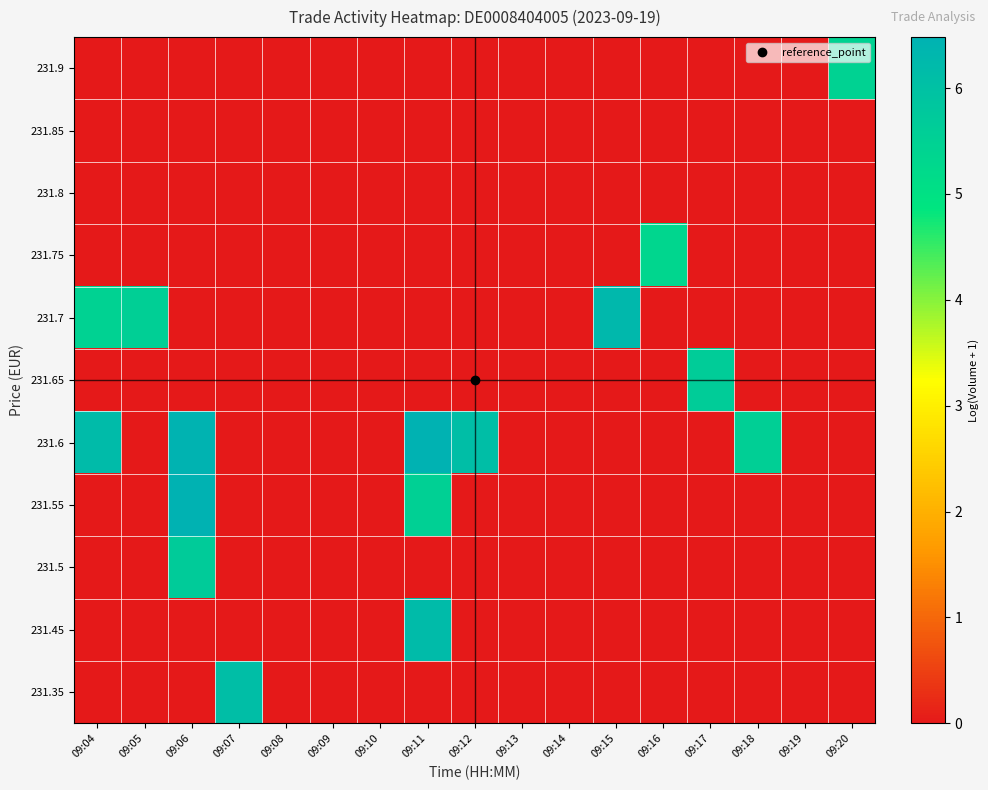

Reading left to right, transcribe all the data shown in this chart.

231.35: 09:04=0.0	09:05=0.0	09:06=0.0	09:07=6.1	09:08=0.0	09:09=0.0	09:10=0.0	09:11=0.0	09:12=0.0	09:13=0.0	09:14=0.0	09:15=0.0	09:16=0.0	09:17=0.0	09:18=0.0	09:19=0.0	09:20=0.0
231.45: 09:04=0.0	09:05=0.0	09:06=0.0	09:07=0.0	09:08=0.0	09:09=0.0	09:10=0.0	09:11=6.2	09:12=0.0	09:13=0.0	09:14=0.0	09:15=0.0	09:16=0.0	09:17=0.0	09:18=0.0	09:19=0.0	09:20=0.0
231.5: 09:04=0.0	09:05=0.0	09:06=5.7	09:07=0.0	09:08=0.0	09:09=0.0	09:10=0.0	09:11=0.0	09:12=0.0	09:13=0.0	09:14=0.0	09:15=0.0	09:16=0.0	09:17=0.0	09:18=0.0	09:19=0.0	09:20=0.0
231.55: 09:04=0.0	09:05=0.0	09:06=6.5	09:07=0.0	09:08=0.0	09:09=0.0	09:10=0.0	09:11=5.5	09:12=0.0	09:13=0.0	09:14=0.0	09:15=0.0	09:16=0.0	09:17=0.0	09:18=0.0	09:19=0.0	09:20=0.0
231.6: 09:04=6.2	09:05=0.0	09:06=6.4	09:07=0.0	09:08=0.0	09:09=0.0	09:10=0.0	09:11=6.5	09:12=6.1	09:13=0.0	09:14=0.0	09:15=0.0	09:16=0.0	09:17=0.0	09:18=5.6	09:19=0.0	09:20=0.0
231.65: 09:04=0.0	09:05=0.0	09:06=0.0	09:07=0.0	09:08=0.0	09:09=0.0	09:10=0.0	09:11=0.0	09:12=0.0	09:13=0.0	09:14=0.0	09:15=0.0	09:16=0.0	09:17=5.6	09:18=0.0	09:19=0.0	09:20=0.0
231.7: 09:04=5.5	09:05=5.6	09:06=0.0	09:07=0.0	09:08=0.0	09:09=0.0	09:10=0.0	09:11=0.0	09:12=0.0	09:13=0.0	09:14=0.0	09:15=6.3	09:16=0.0	09:17=0.0	09:18=0.0	09:19=0.0	09:20=0.0
231.75: 09:04=0.0	09:05=0.0	09:06=0.0	09:07=0.0	09:08=0.0	09:09=0.0	09:10=0.0	09:11=0.0	09:12=0.0	09:13=0.0	09:14=0.0	09:15=0.0	09:16=5.3	09:17=0.0	09:18=0.0	09:19=0.0	09:20=0.0
231.8: 09:04=0.0	09:05=0.0	09:06=0.0	09:07=0.0	09:08=0.0	09:09=0.0	09:10=0.0	09:11=0.0	09:12=0.0	09:13=0.0	09:14=0.0	09:15=0.0	09:16=0.0	09:17=0.0	09:18=0.0	09:19=0.0	09:20=0.0
231.85: 09:04=0.0	09:05=0.0	09:06=0.0	09:07=0.0	09:08=0.0	09:09=0.0	09:10=0.0	09:11=0.0	09:12=0.0	09:13=0.0	09:14=0.0	09:15=0.0	09:16=0.0	09:17=0.0	09:18=0.0	09:19=0.0	09:20=0.0
231.9: 09:04=0.0	09:05=0.0	09:06=0.0	09:07=0.0	09:08=0.0	09:09=0.0	09:10=0.0	09:11=0.0	09:12=0.0	09:13=0.0	09:14=0.0	09:15=0.0	09:16=0.0	09:17=0.0	09:18=0.0	09:19=0.0	09:20=5.5